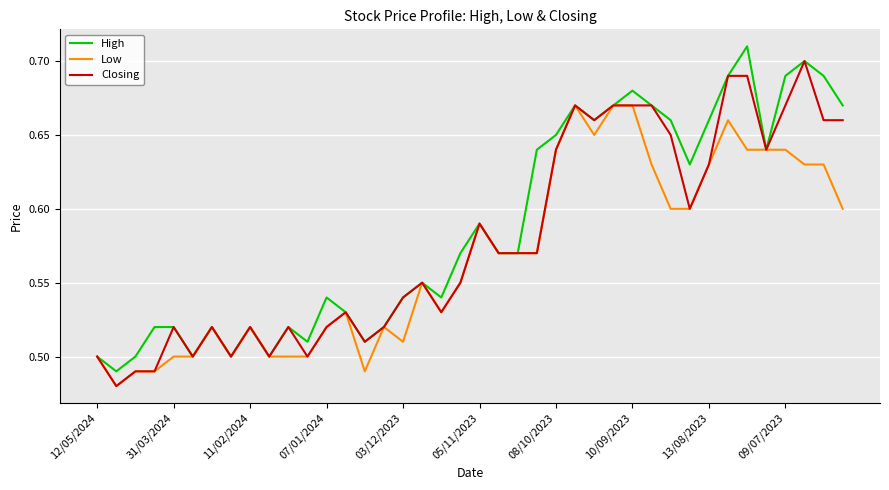

What are all the series names shown in the legend?

High, Low, Closing